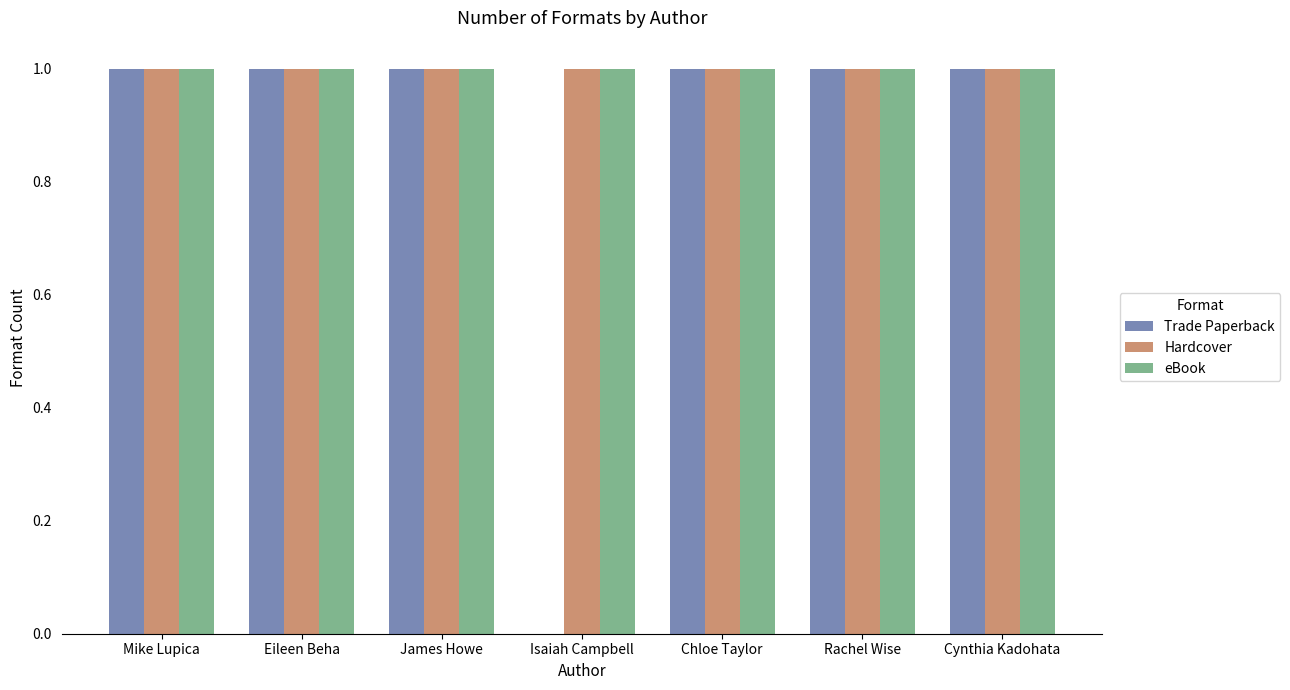

Between Isaiah Campbell and Chloe Taylor, which series saw the biggest shift?

Trade Paperback